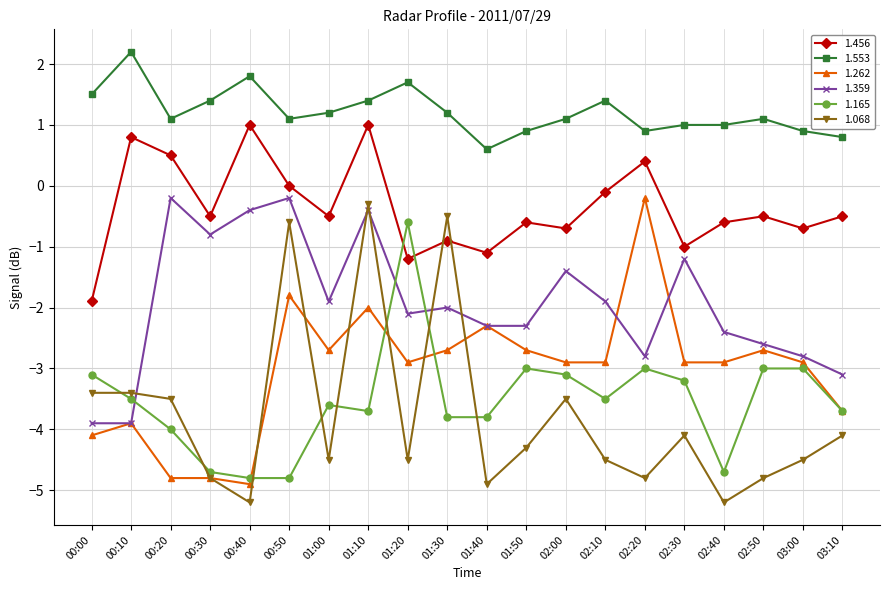

How many intersections are there between 1.165 and 1.456?

2